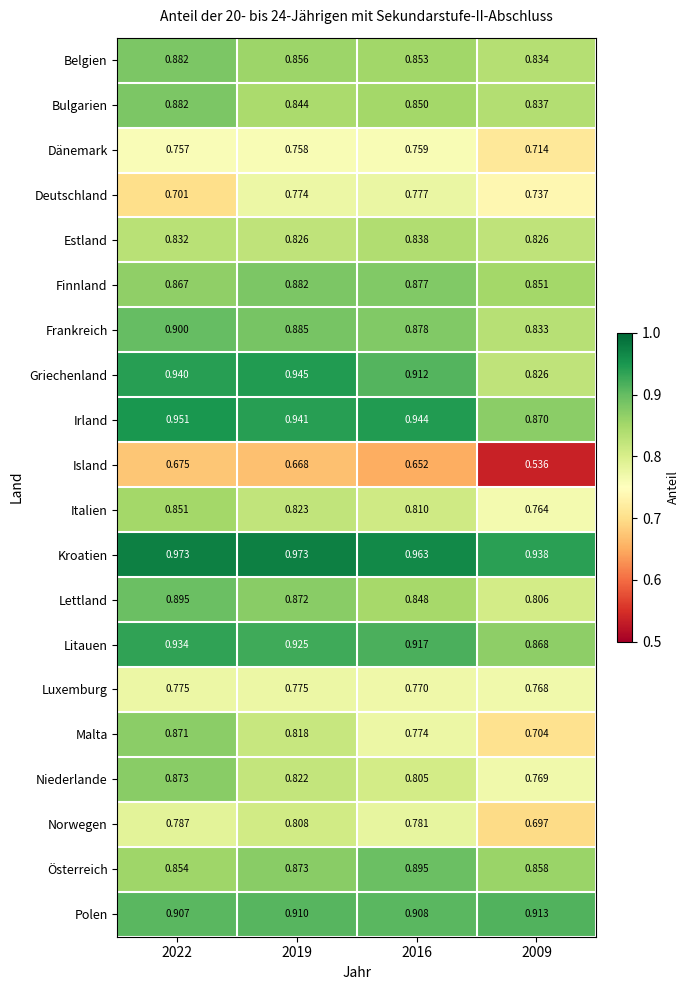

Which series has the largest range (max minus min)?

Malta